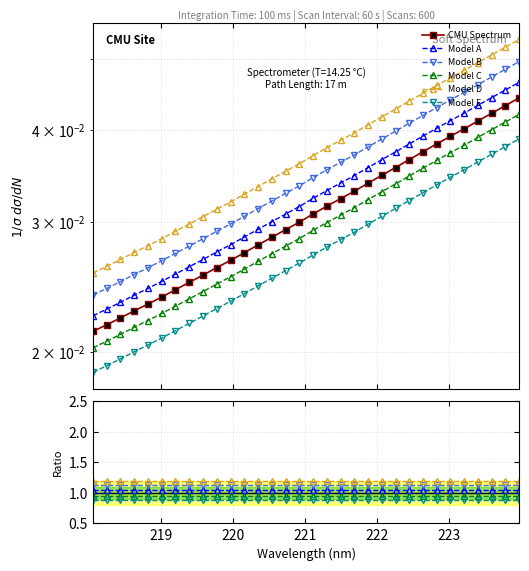

Is it true that CMU Spectrum equals 0.0 at 218?

False